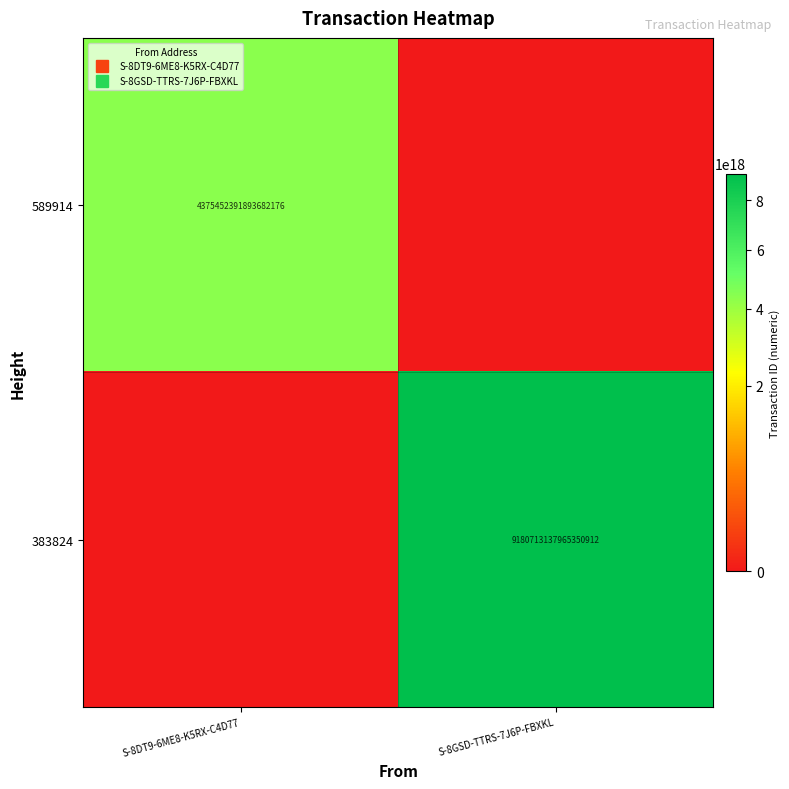

Read the 383824 value at S-8GSD-TTRS-7J6P-FBXKL, to the nearest 100.

9180713137965350400